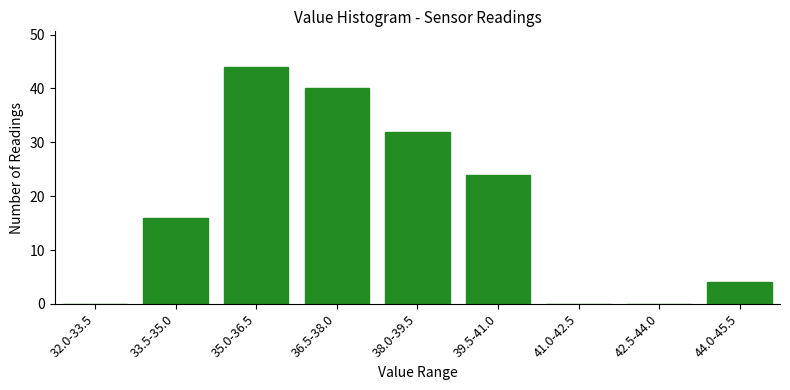

Reading left to right, what are all the values shown in this chart?

32.0-33.5=0	33.5-35.0=16	35.0-36.5=44	36.5-38.0=40	38.0-39.5=32	39.5-41.0=24	41.0-42.5=0	42.5-44.0=0	44.0-45.5=4